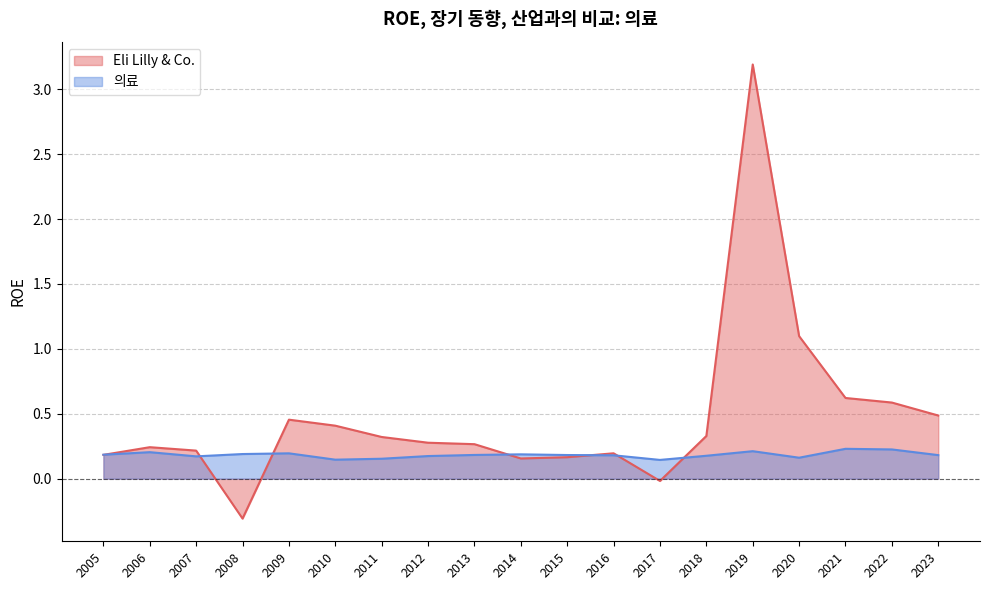

What is the difference between the maximum and minimum values in the Eli Lilly & Co. series?

3.5